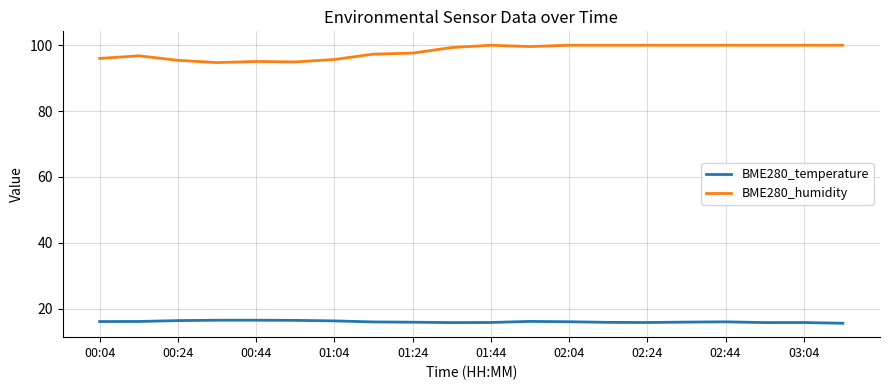

List the series in order of their overall mean, highest first.

BME280_humidity, BME280_temperature